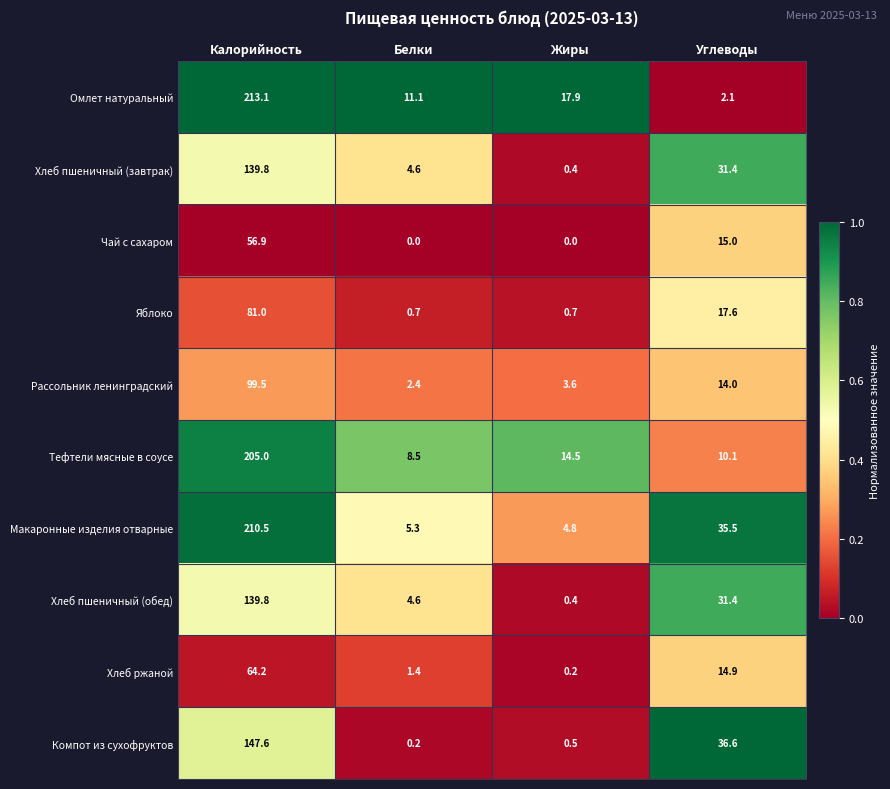

The value of Чай с сахаром at Углеводы is 23.7. True or false?

False